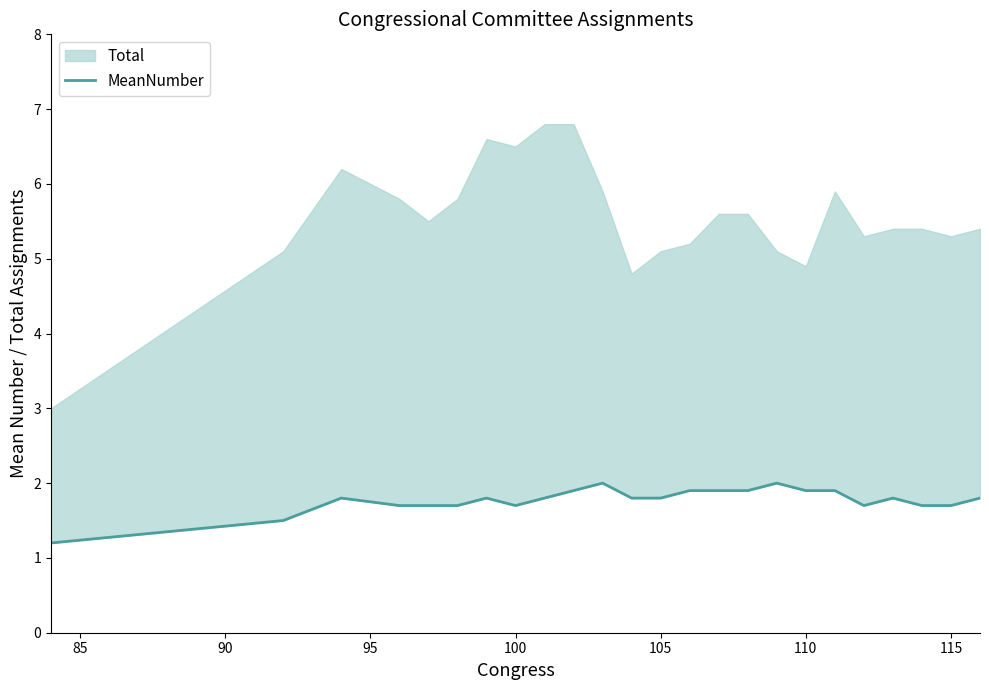

The value at 18 is 3.4. True or false?

False